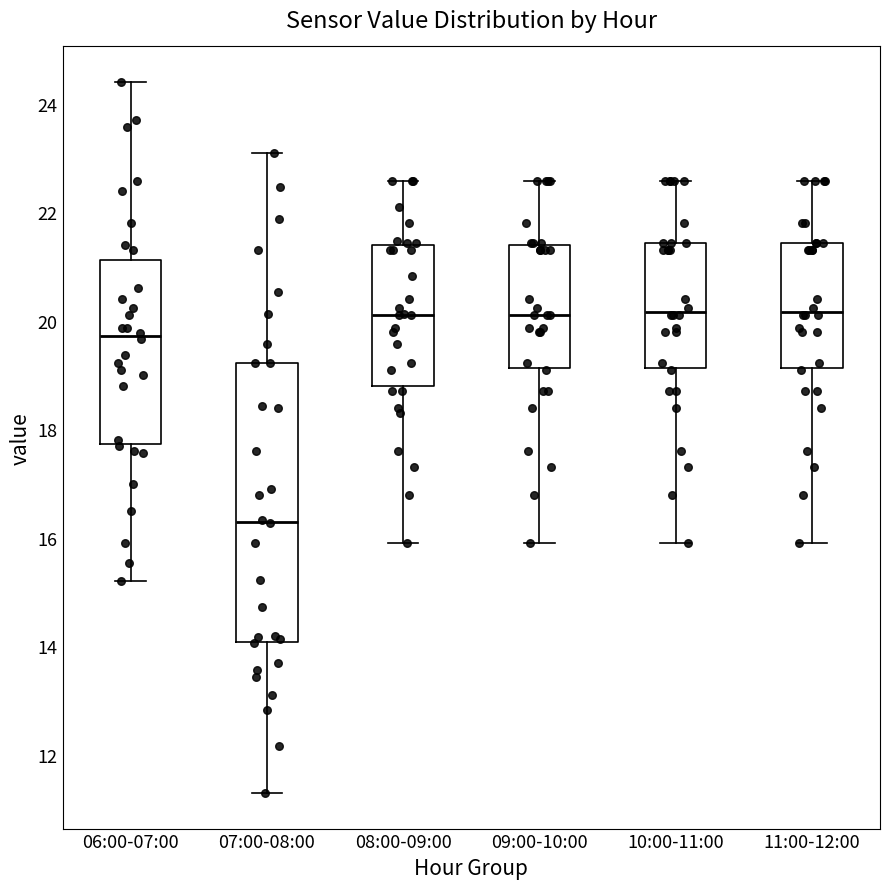

Which box is the tallest, from its lower edge to its upper edge?

07:00-08:00